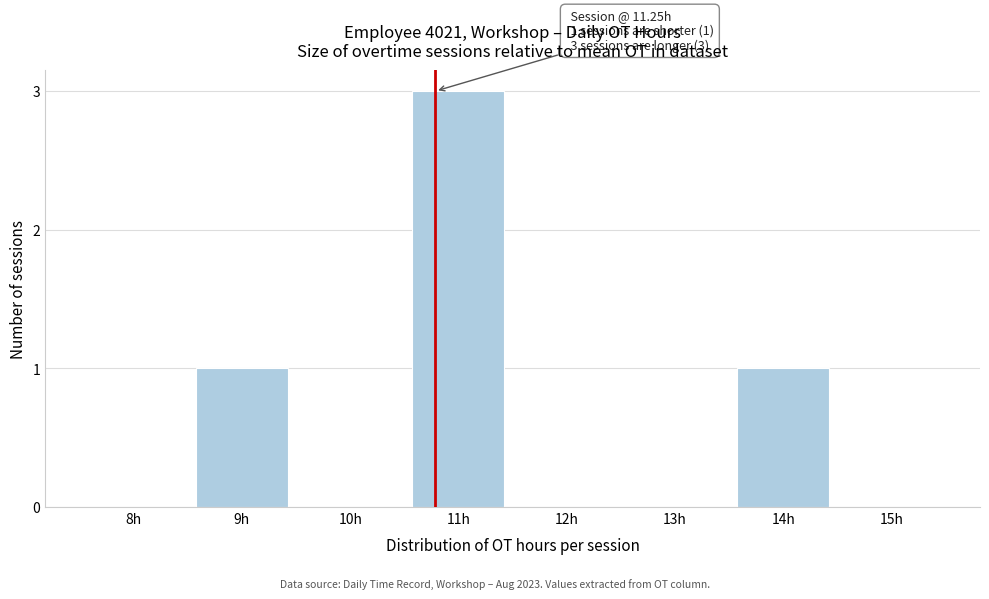

Reading left to right, what are all the values shown in this chart?

8h=0	9h=1	10h=0	11h=3	12h=0	13h=0	14h=1	15h=0